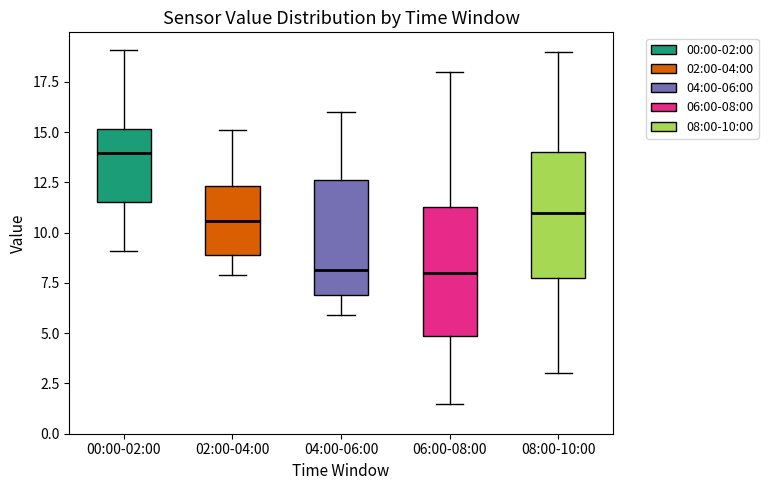

Which box's median line is the highest?

00:00-02:00